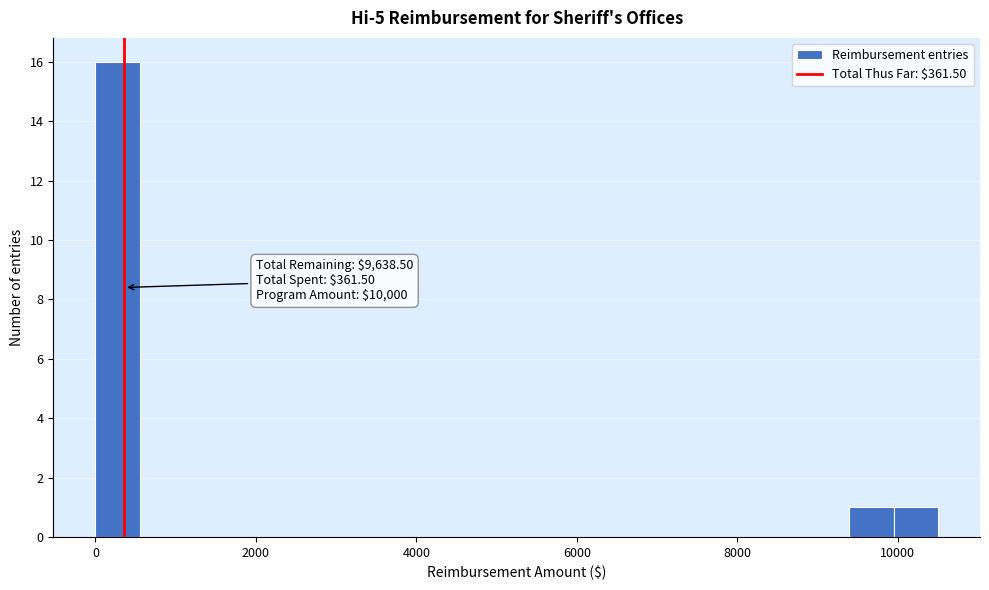

Read against the x-axis, roughly where is the centre of the tallest bar?

200